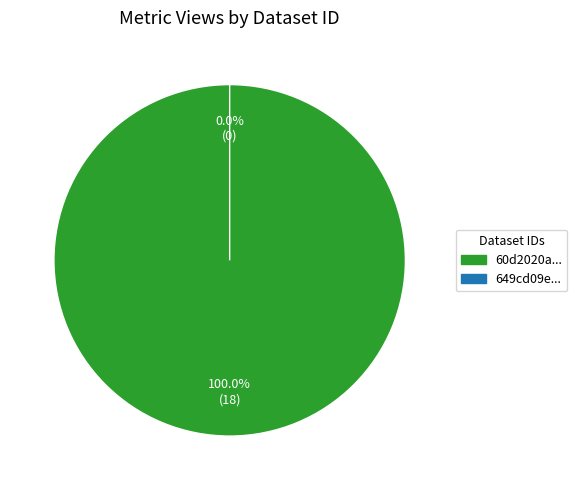

True or false: 60d2020a0781901dea633288 accounts for 89% of the total.

False